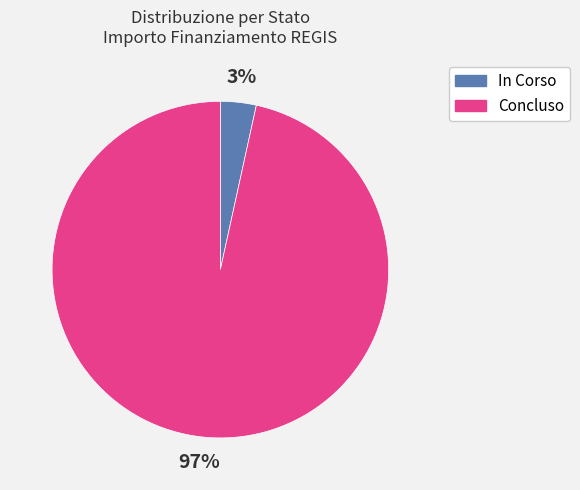

Between In Corso and Concluso, which is larger?

Concluso